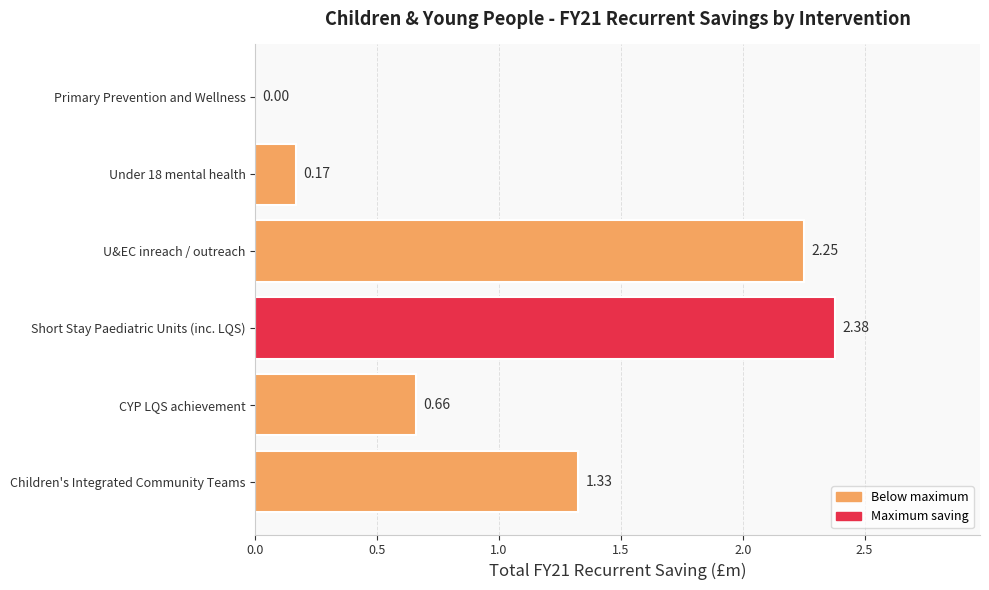

Where is the data nearest to the value 1?

Children's Integrated Community Teams